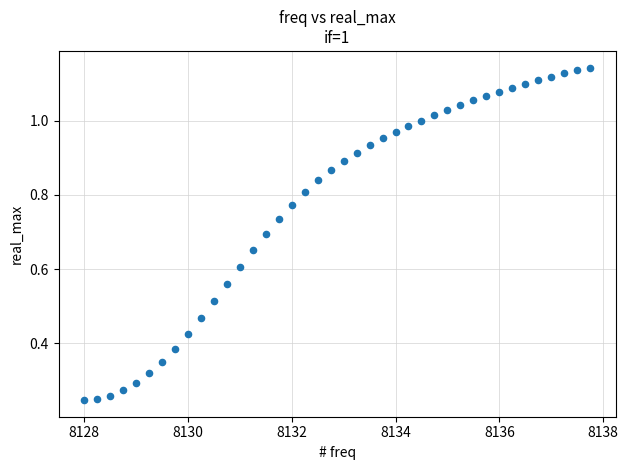

What is the range of X values (max minus min)?

9.8